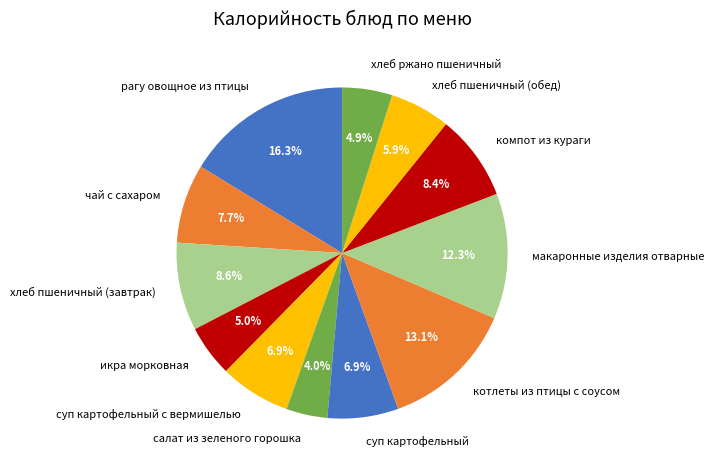

To the nearest percent, what portion does хлеб ржано пшеничный represent?

5%